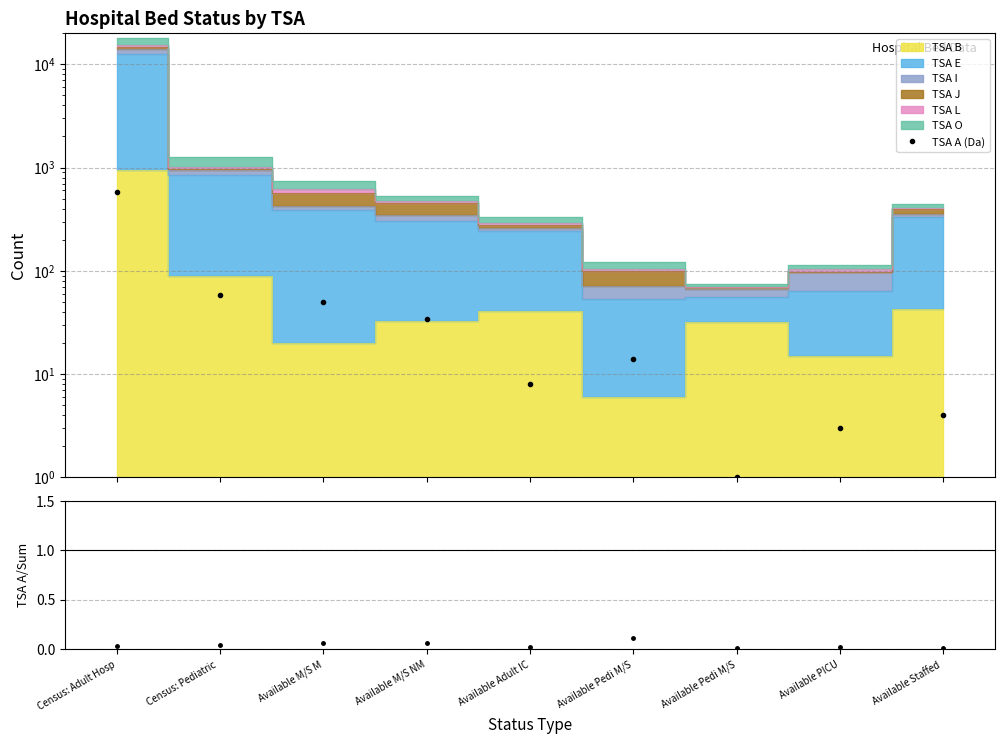

Which label corresponds to the smallest value in the chart?

Available Staffed 